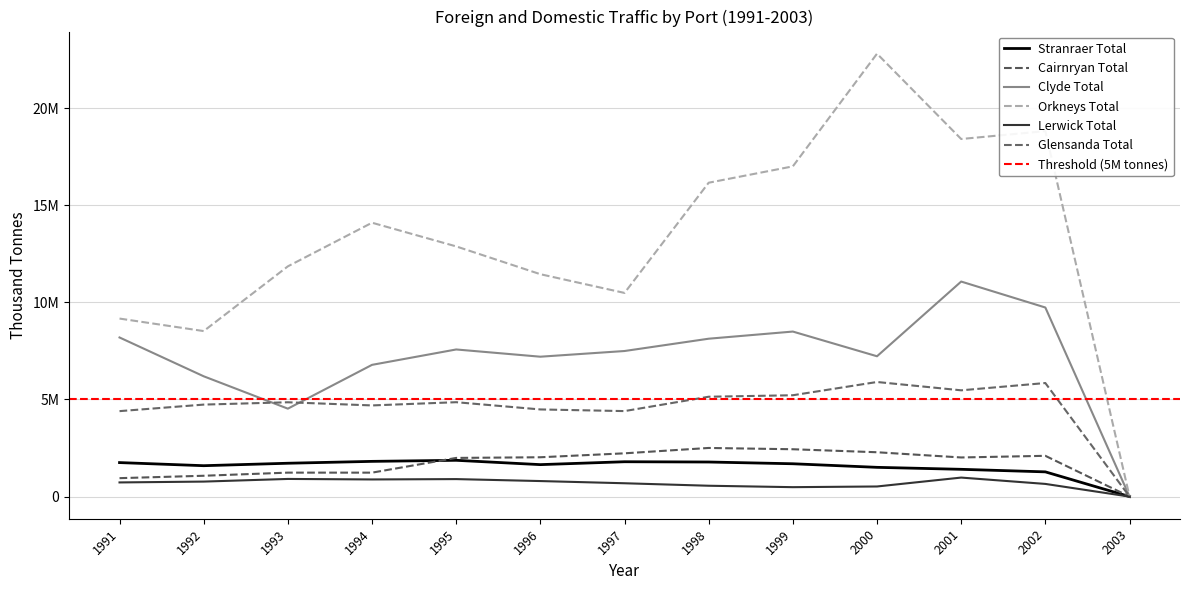

How many distinct data groups are displayed?

6